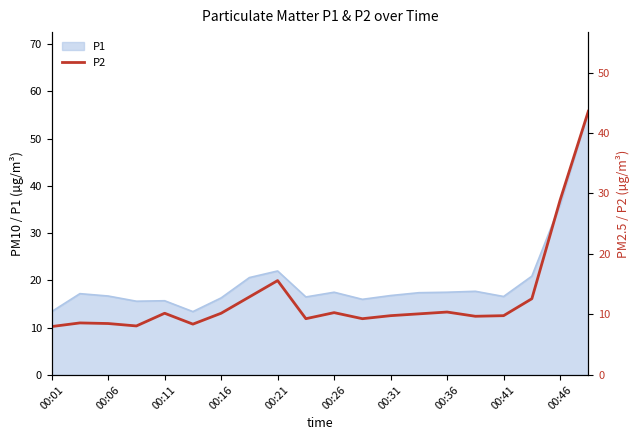

What is the maximum value for P1?

55.8